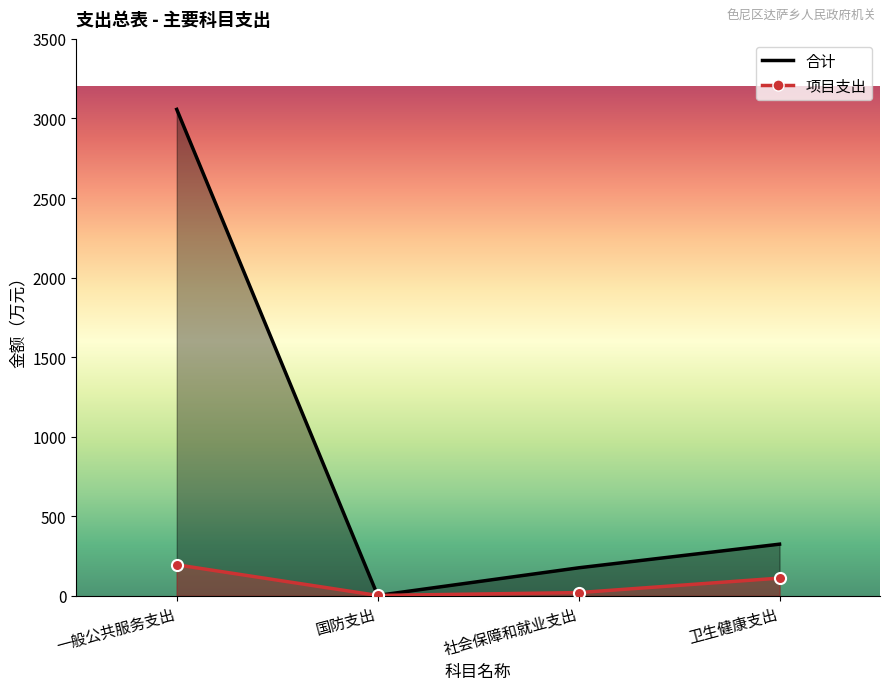

True or false: 合计 and 项目支出 intersect in this chart.

False